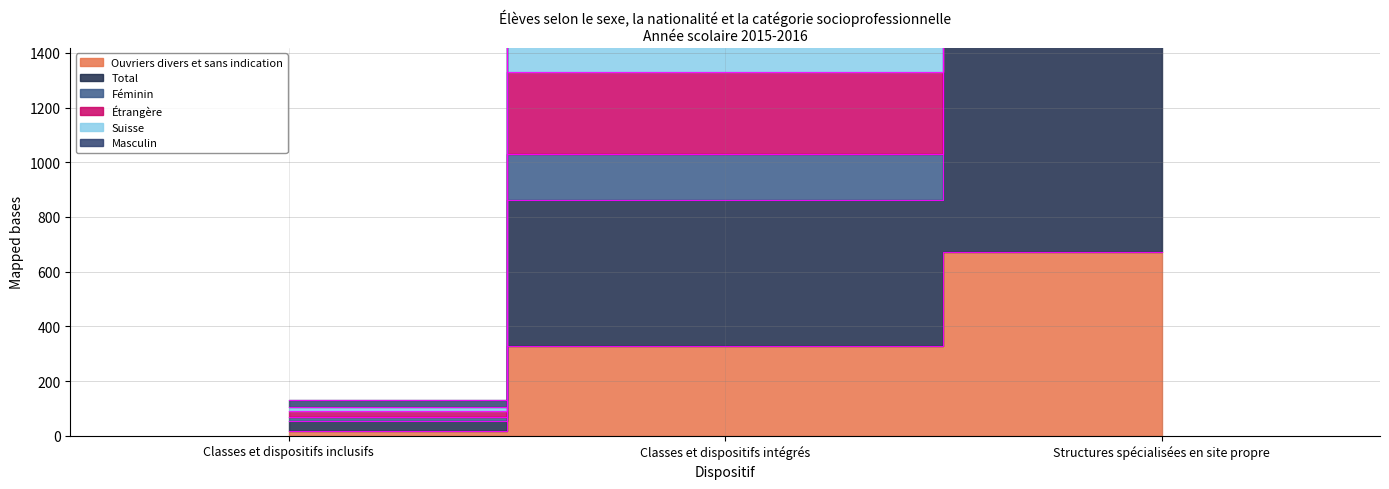

Is the value of Ouvriers divers et sans indication at Classes et dispositifs intégrés greater than the value of Masculin at Classes et dispositifs intégrés?

No